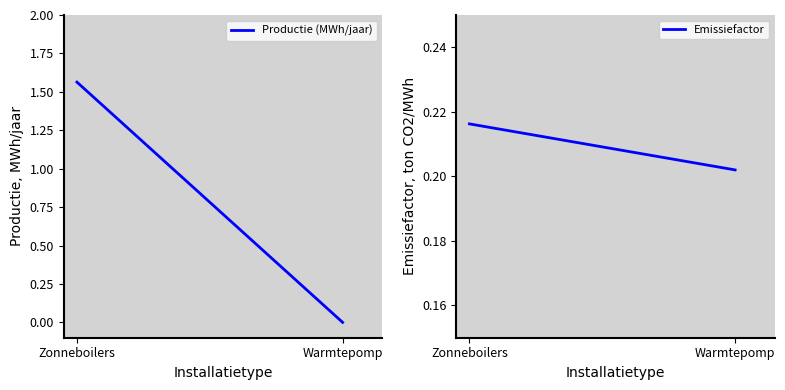

What is the spread (max minus min) of values at Zonneboilers?

1.3